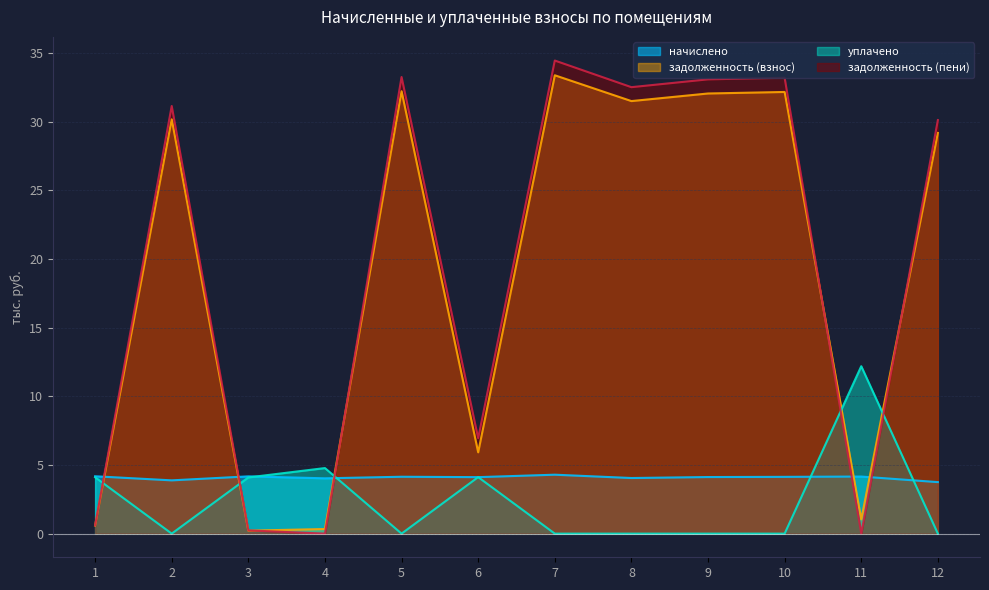

What is the maximum value shown in the chart?

34.4